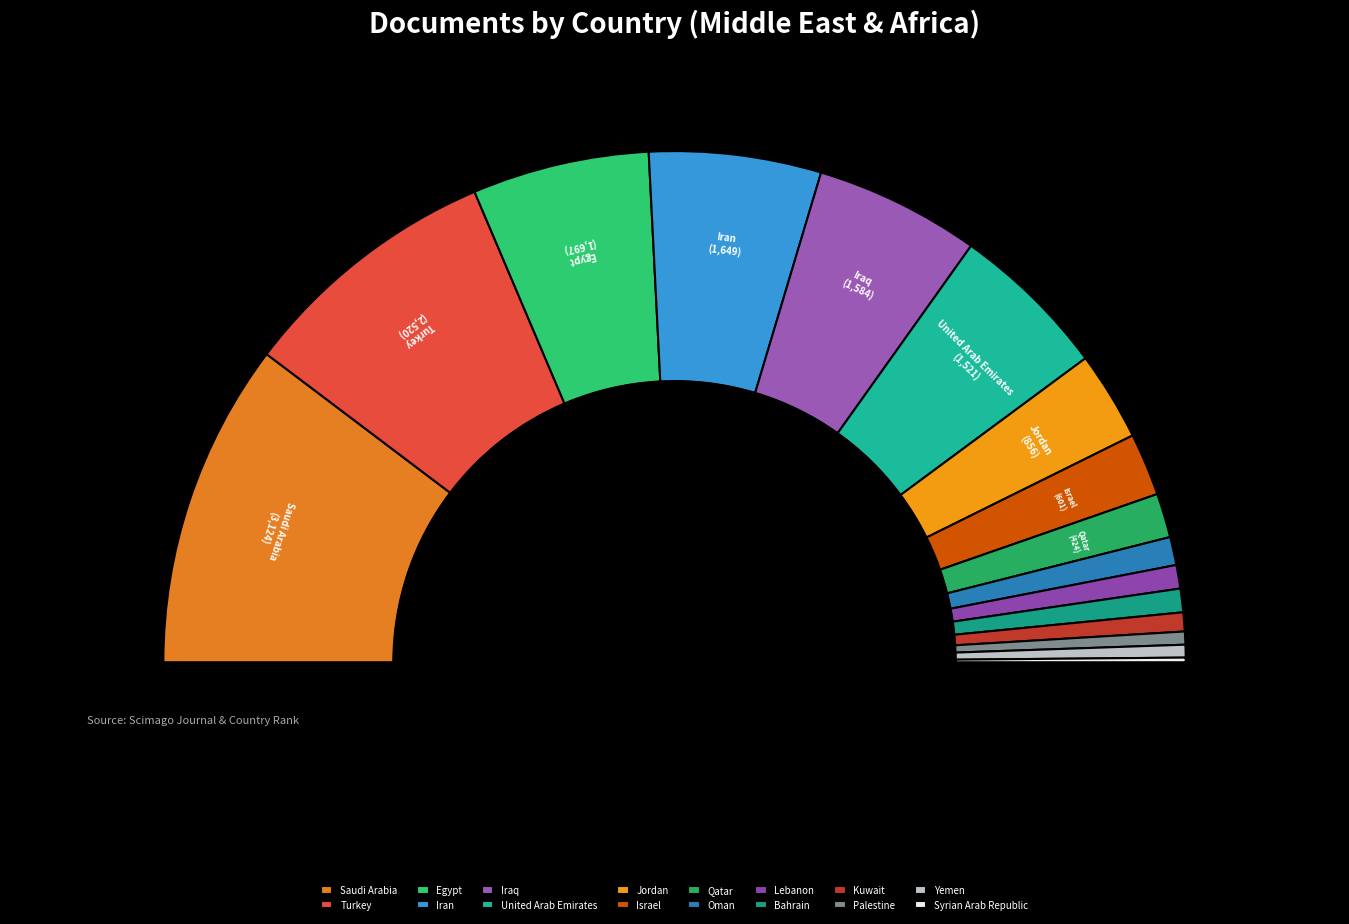

What is the change in value from United Arab Emirates to Bahrain?

-1295